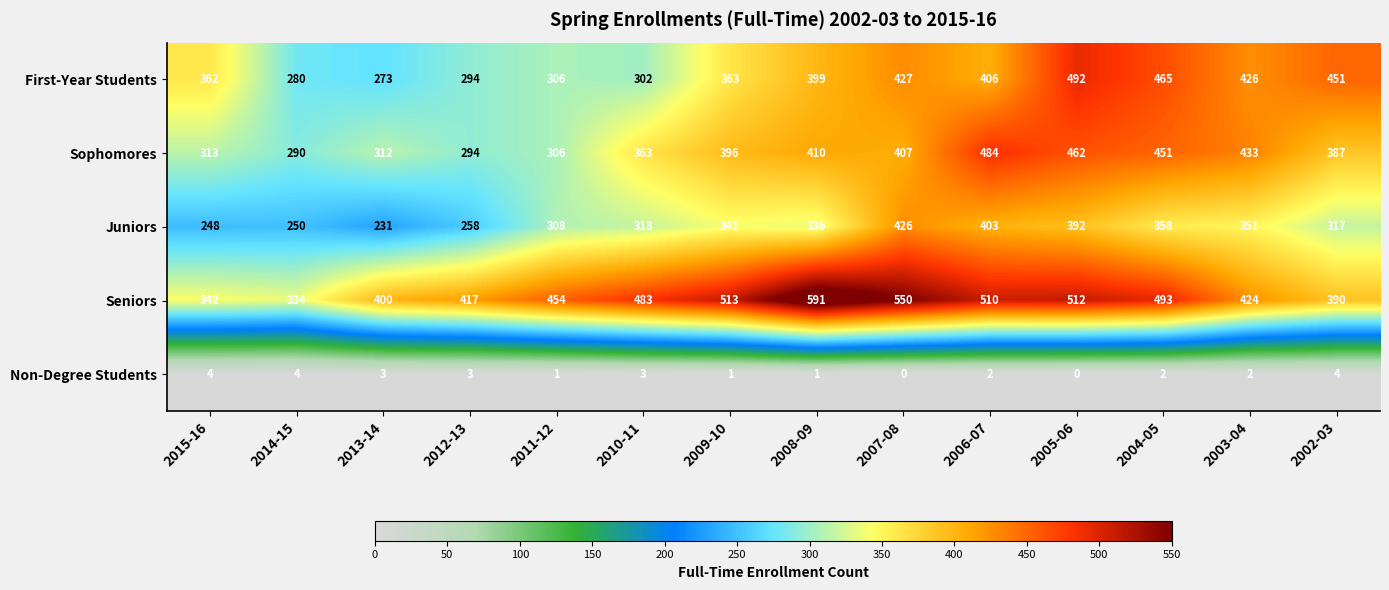

Which category has the lowest value in the First-Year Students series?

2013-14